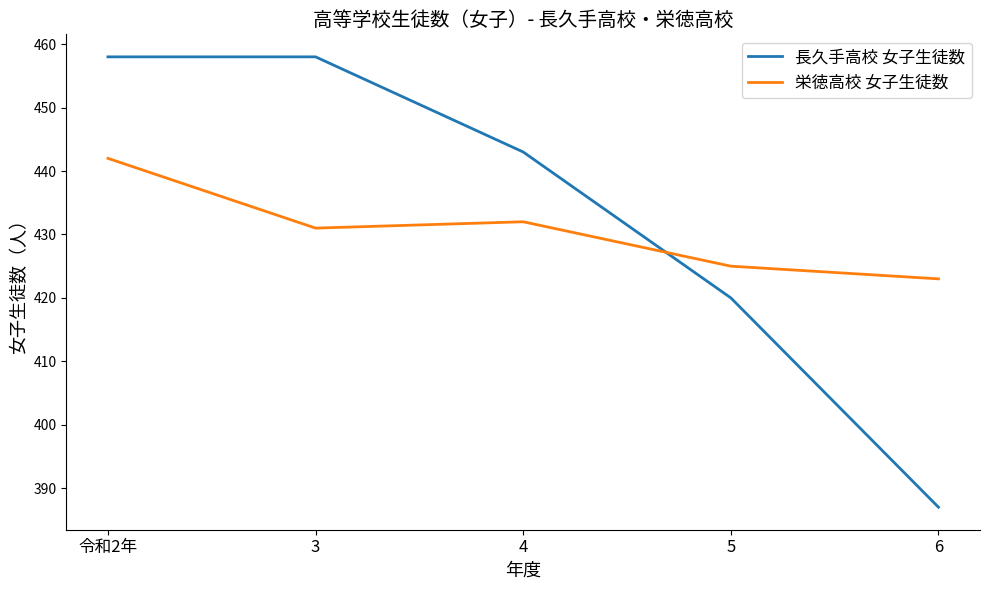

Between which two adjacent categories do 栄徳高校 女子生徒数 and 長久手高校 女子生徒数 first intersect?

4 and 5